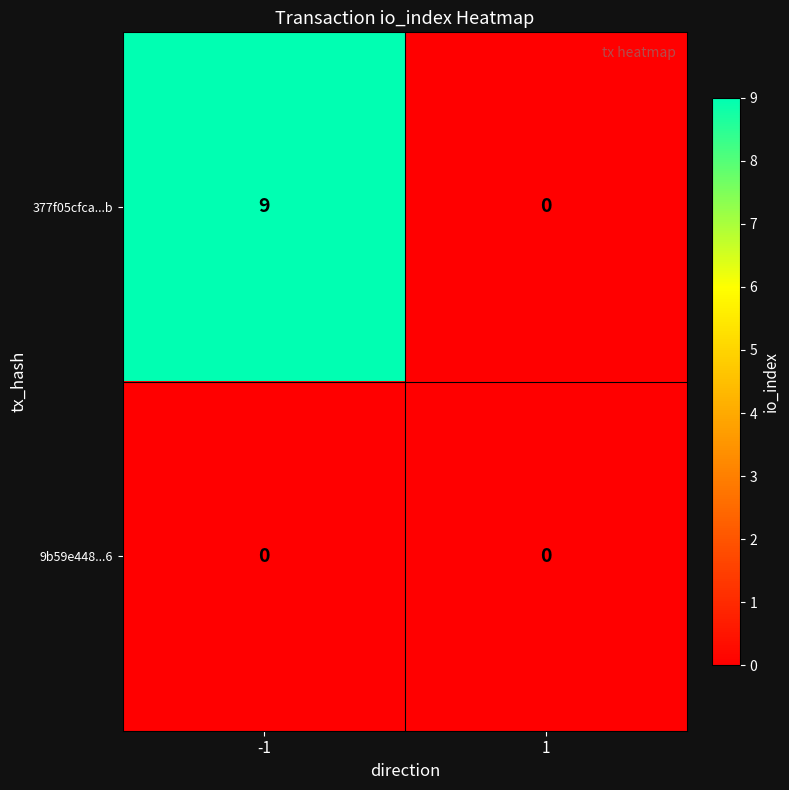

The 377f05cfca...b series shows 0 at 1. True or false?

True